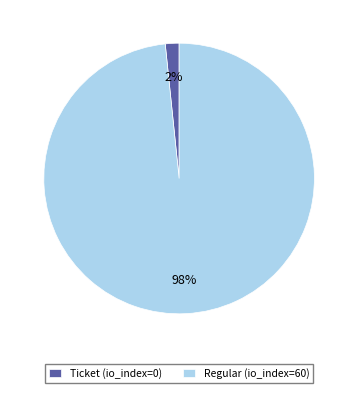

Which slice is the largest?

Regular (io_index=60)